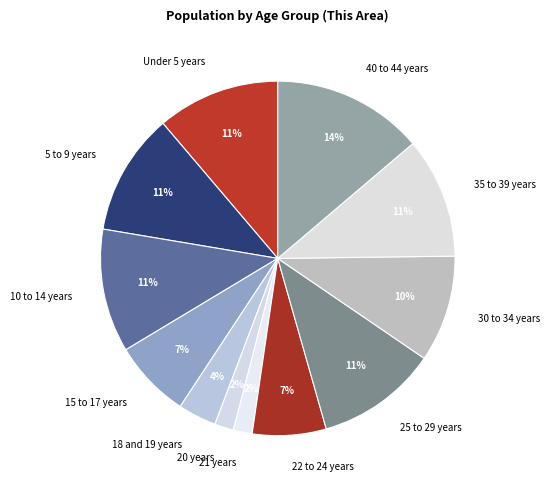

How many segments does this pie chart have?

12